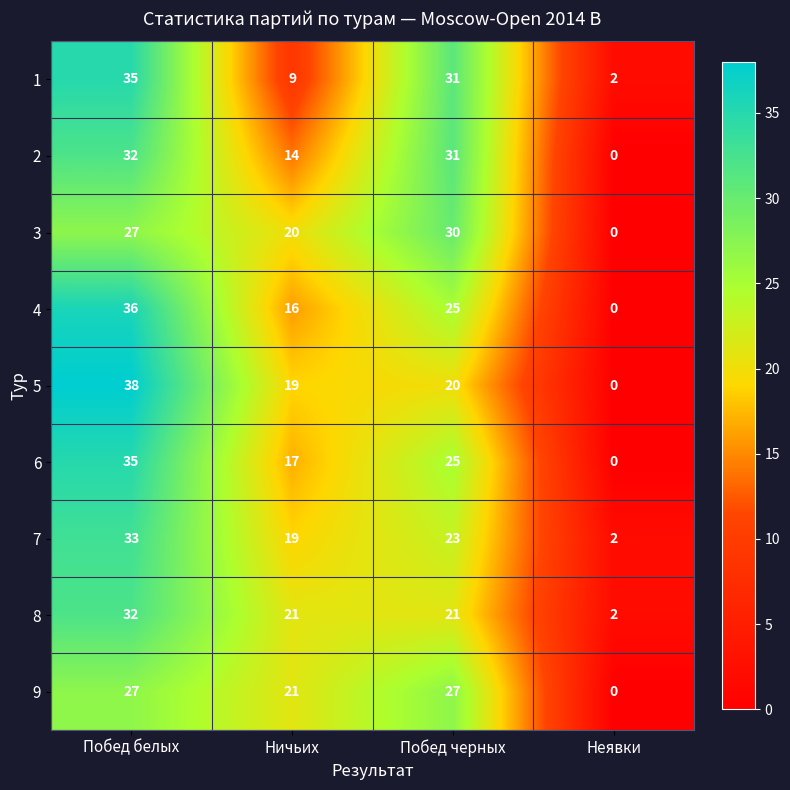

Read the 6 value at Ничьих, to the nearest 5.

15